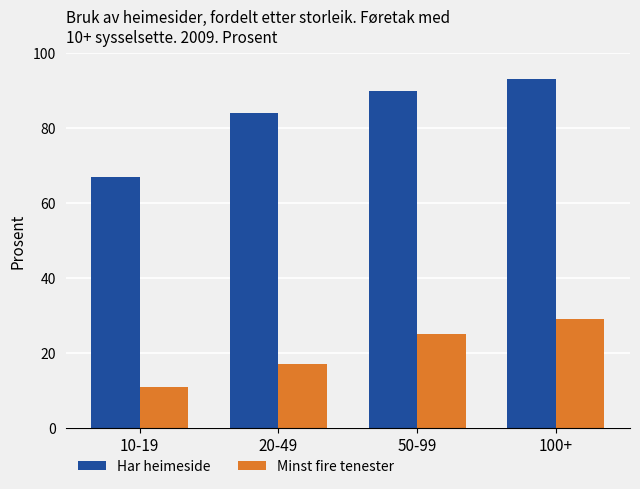

How many series are shown in this chart?

2